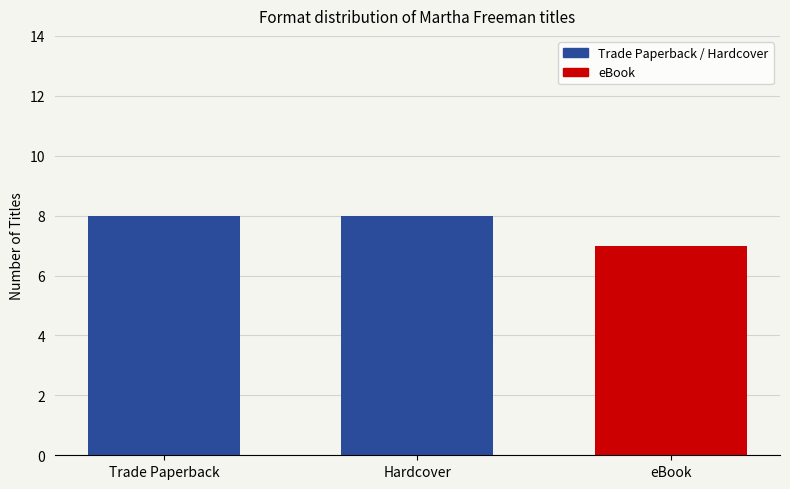

What is the sum of the values at eBook and Hardcover?

15